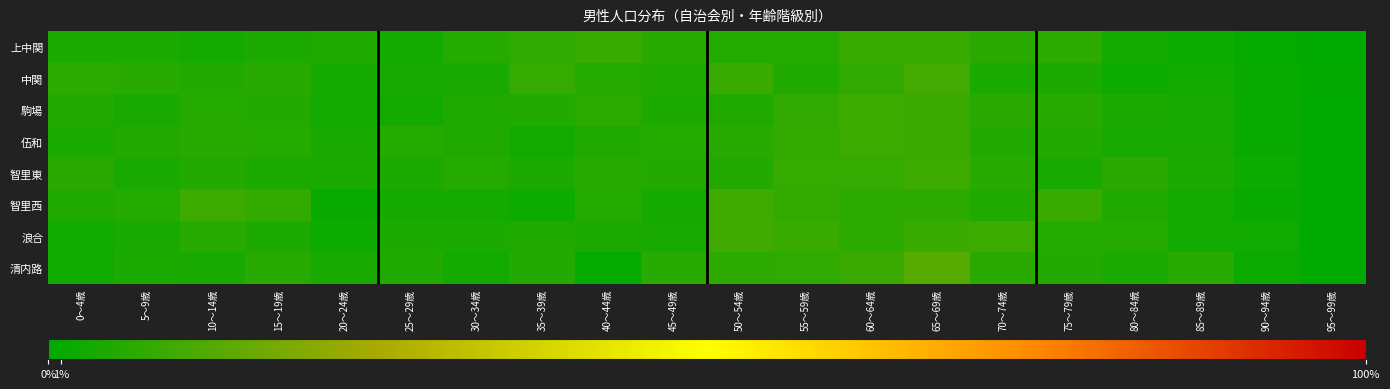

Reading left to right, what are all the values shown in this chart?

上中関: 0～4歳=4.5	5～9歳=4.1	10～14歳=3.4	15～19歳=4.5	20～24歳=4.8	25～29歳=3.4	30～34歳=5.8	35～39歳=7.2	40～44歳=8.2	45～49歳=6.2	50～54歳=5.8	55～59歳=5.8	60～64歳=8.2	65～69歳=8.6	70～74歳=6.5	75～79歳=6.8	80～84歳=3.1	85～89歳=2.1	90～94歳=1.0	95～99歳=0.0
中関: 0～4歳=6.8	5～9歳=6.2	10～14歳=5.3	15～19歳=6.2	20～24歳=3.3	25～29歳=3.9	30～34歳=3.9	35～39歳=8.0	40～44歳=5.6	45～49歳=5.0	50～54歳=8.3	55～59歳=5.0	60～64歳=7.1	65～69歳=10.1	70～74歳=4.2	75～79歳=4.5	80～84歳=2.1	85～89歳=2.7	90～94歳=1.2	95～99歳=0.6
駒場: 0～4歳=5.4	5～9歳=3.8	10～14歳=5.8	15～19歳=5.2	20～24歳=2.9	25～29歳=3.1	30～34歳=5.0	35～39歳=5.4	40～44歳=6.8	45～49歳=4.3	50～54歳=5.0	55～59歳=7.2	60～64歳=9.4	65～69歳=8.6	70～74歳=6.5	75～79歳=6.1	80～84歳=4.0	85～89歳=3.6	90～94歳=1.4	95～99歳=0.4
伍和: 0～4歳=4.2	5～9歳=5.2	10～14歳=6.1	15～19歳=5.6	20～24歳=3.7	25～29歳=5.7	30～34歳=5.0	35～39歳=2.9	40～44歳=4.8	45～49歳=5.6	50～54歳=6.0	55～59歳=7.8	60～64歳=9.1	65～69歳=8.6	70～74歳=5.3	75～79歳=5.5	80～84歳=3.8	85～89歳=3.7	90～94歳=1.4	95～99歳=0.0
智里東: 0～4歳=6.2	5～9歳=3.7	10～14歳=5.3	15～19歳=4.3	20～24歳=3.9	25～29歳=4.3	30～34歳=5.5	35～39歳=4.1	40～44歳=5.9	45～49歳=5.3	50～54歳=5.1	55～59歳=7.8	60～64歳=7.8	65～69歳=9.0	70～74歳=5.9	75～79歳=3.5	80～84歳=6.2	85～89歳=4.1	90～94歳=2.0	95～99歳=0.2
智里西: 0～4歳=4.9	5～9歳=5.6	10～14歳=9.0	15～19歳=7.6	20～24歳=1.4	25～29歳=3.5	30～34歳=3.5	35～39歳=2.1	40～44歳=5.6	45～49歳=3.5	50～54歳=9.7	55～59歳=7.6	60～64歳=6.9	65～69歳=6.9	70～74歳=4.9	75～79歳=8.3	80～84歳=4.9	85～89歳=2.8	90～94歳=1.4	95～99歳=0.0
浪合: 0～4歳=2.6	5～9歳=3.7	10～14歳=6.0	15～19歳=4.5	20～24歳=2.2	25～29歳=4.5	30～34歳=4.1	35～39歳=4.9	40～44歳=4.5	45～49歳=3.7	50～54歳=9.7	55～59歳=8.2	60～64歳=6.7	65～69歳=8.2	70～74歳=9.0	75～79歳=5.6	80～84歳=5.6	85～89歳=3.0	90～94歳=2.6	95～99歳=0.4
清内路: 0～4歳=2.5	5～9歳=4.0	10～14歳=3.6	15～19歳=6.1	20～24歳=3.6	25～29歳=5.0	30～34歳=2.9	35～39歳=5.4	40～44歳=1.1	45～49歳=6.1	50～54歳=6.8	55～59歳=7.2	60～64歳=8.6	65～69歳=12.9	70～74歳=6.5	75～79歳=5.4	80～84歳=4.0	85～89歳=6.1	90～94歳=1.8	95～99歳=0.4